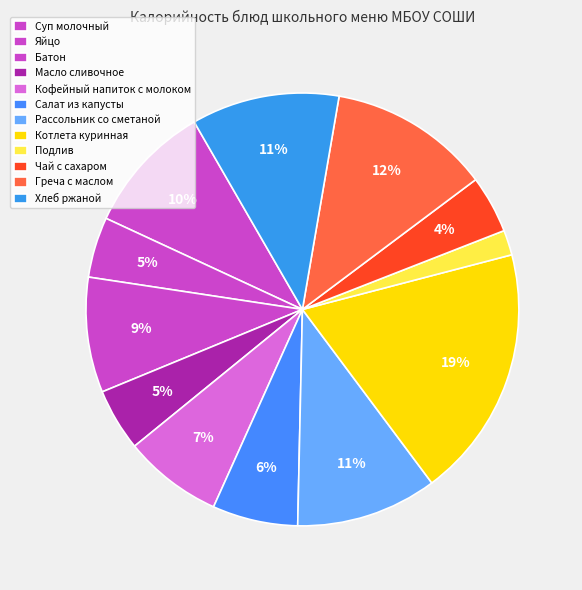

Does Хлеб ржаной account for over 50% of the chart?

No